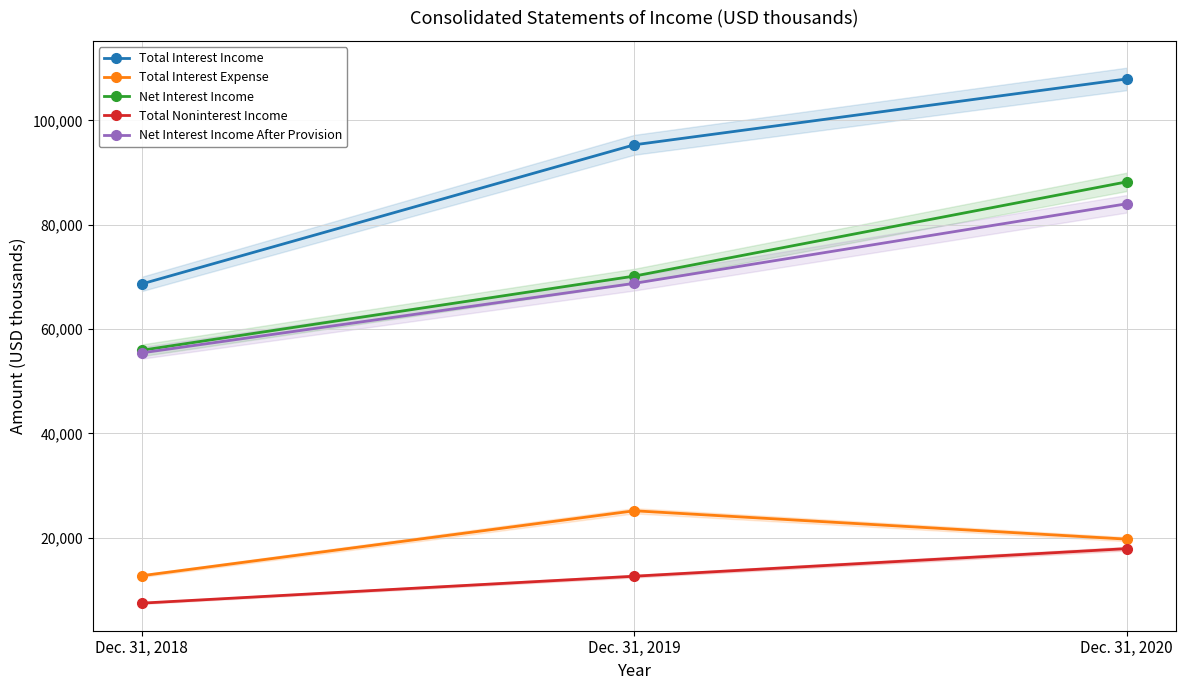

How many data points in Total Noninterest Income are less than 12621?

1